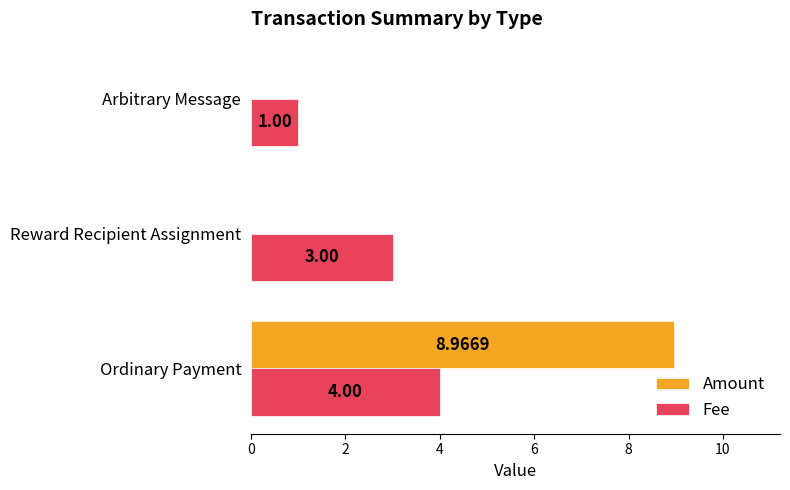

At which category is the sum across all series the highest?

Ordinary Payment